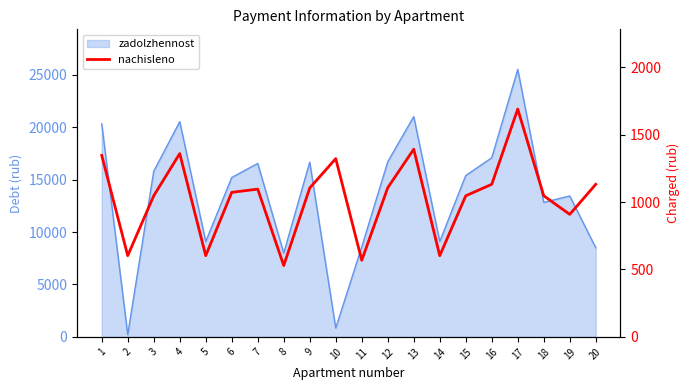

Which label corresponds to the largest value in the chart?

17